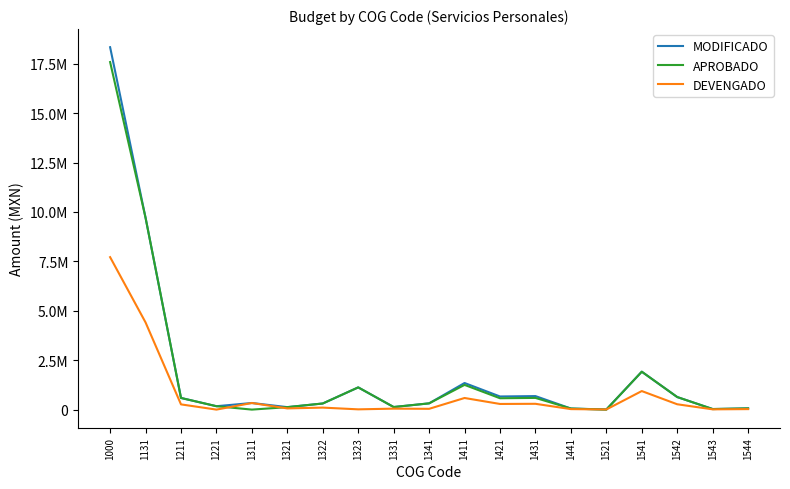

What are all the series names shown in the legend?

MODIFICADO, APROBADO, DEVENGADO